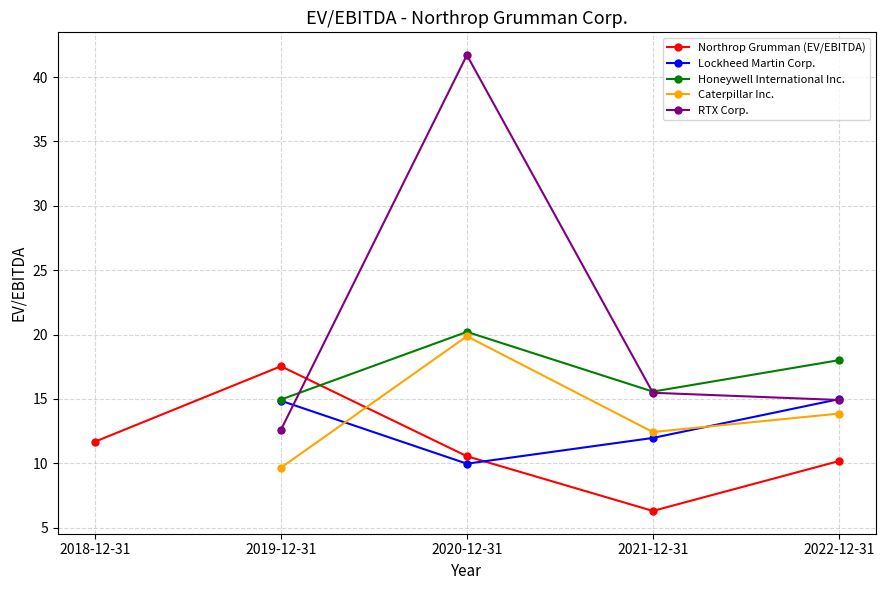

Which series ends up on top after the final intersection of Northrop Grumman (EV/EBITDA) and Honeywell International Inc.?

Honeywell International Inc.